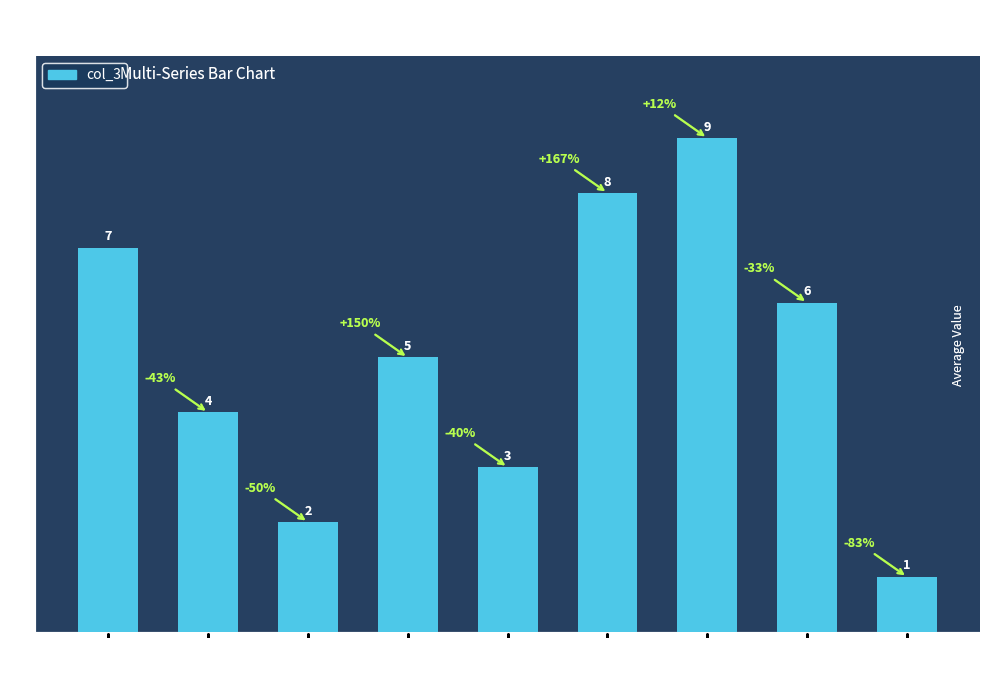

The chart shows a value of 1 at 5. True or false?

False